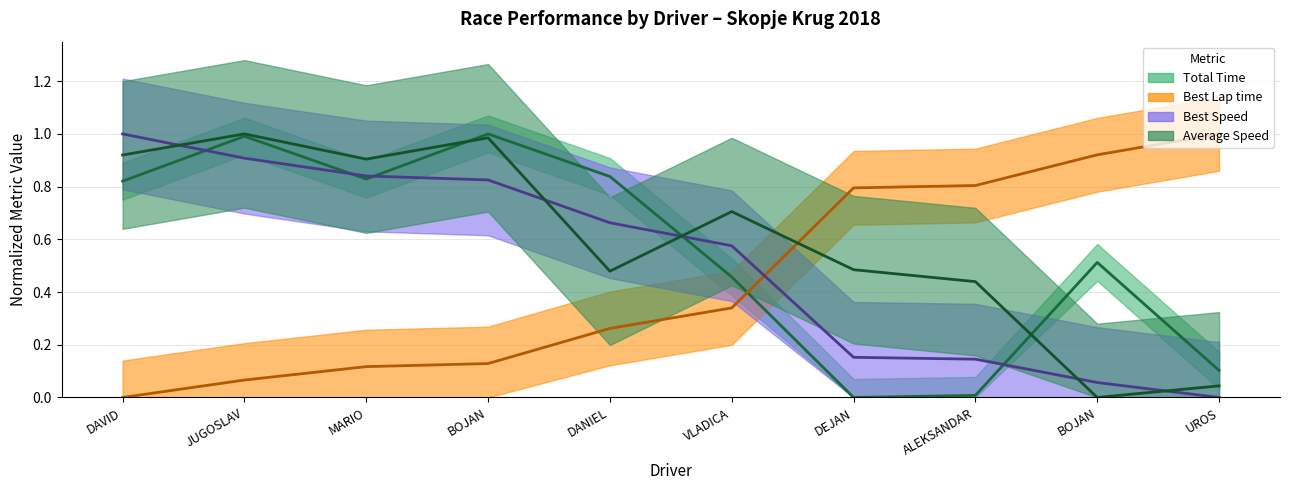

The value of Best Lap time at ALEKSANDAR is 0.8. True or false?

True